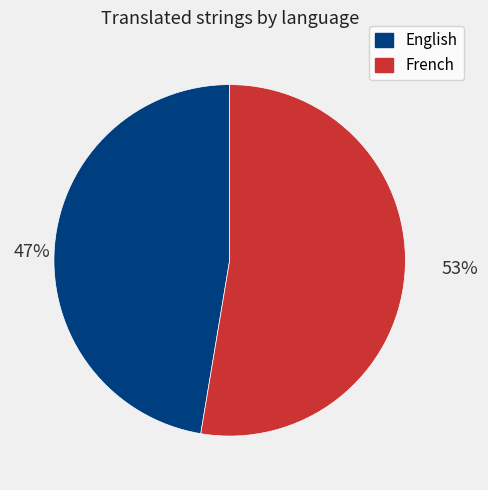

Which category has the biggest portion of the pie?

French